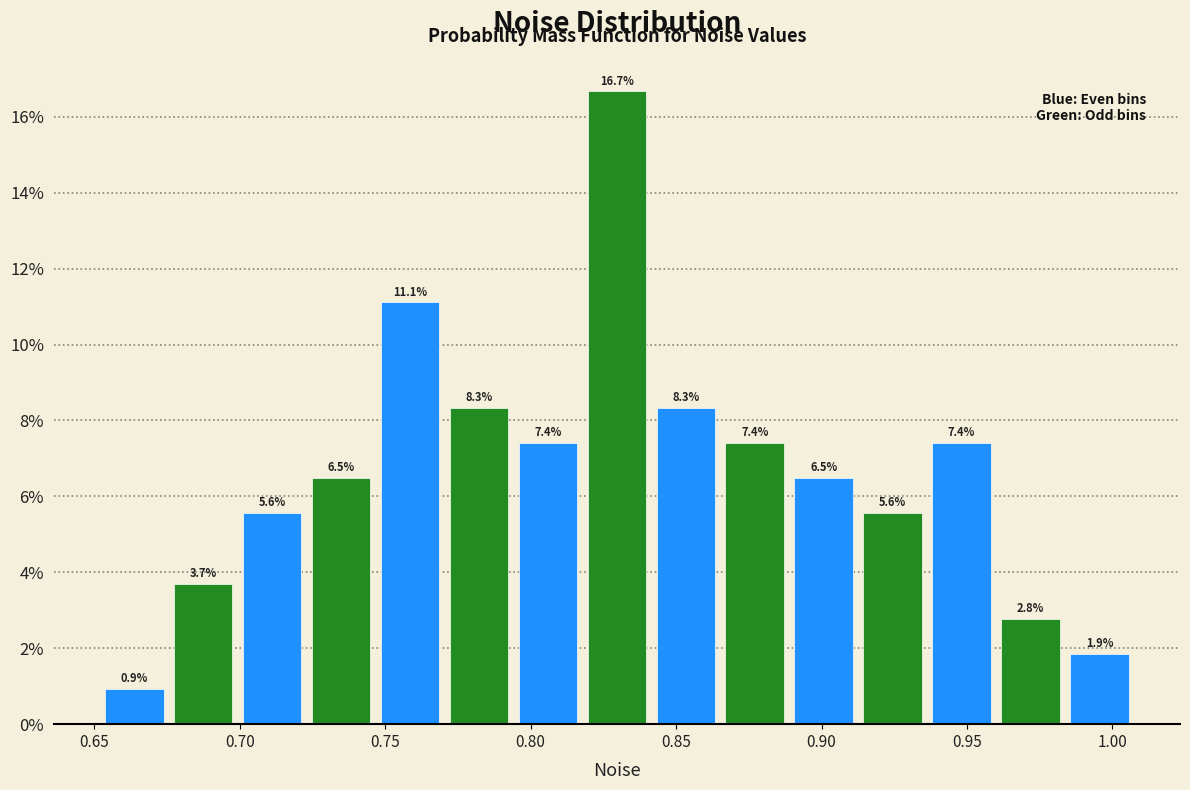

Over which range of the x-axis is the bar tallest?

0.820 to 0.840